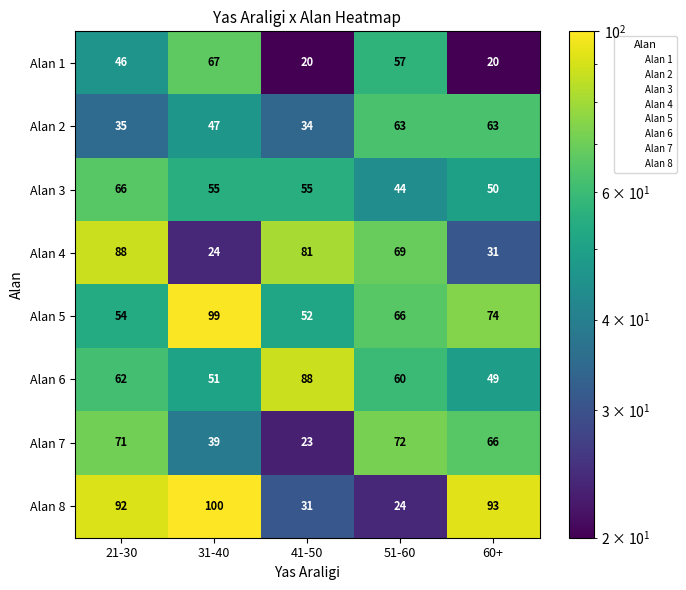

Between 21-30 and 60+, which series saw the biggest shift?

Alan 4